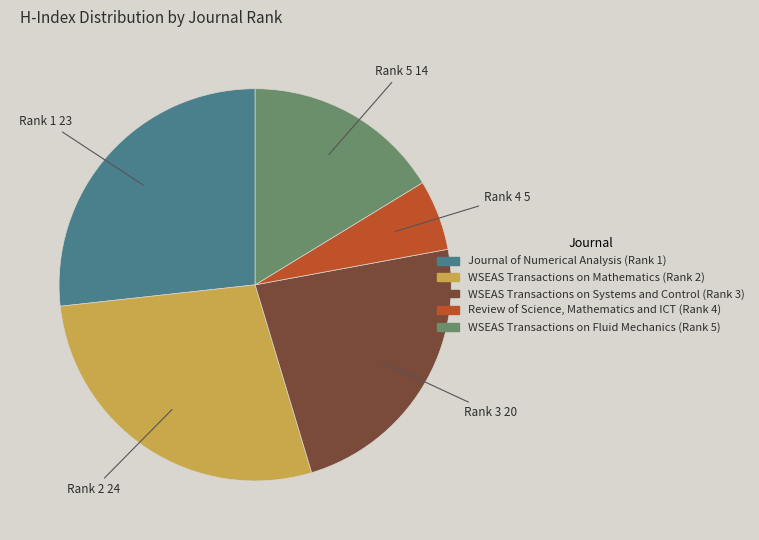

Is it true that Rank 4 is 6% of the pie?

True